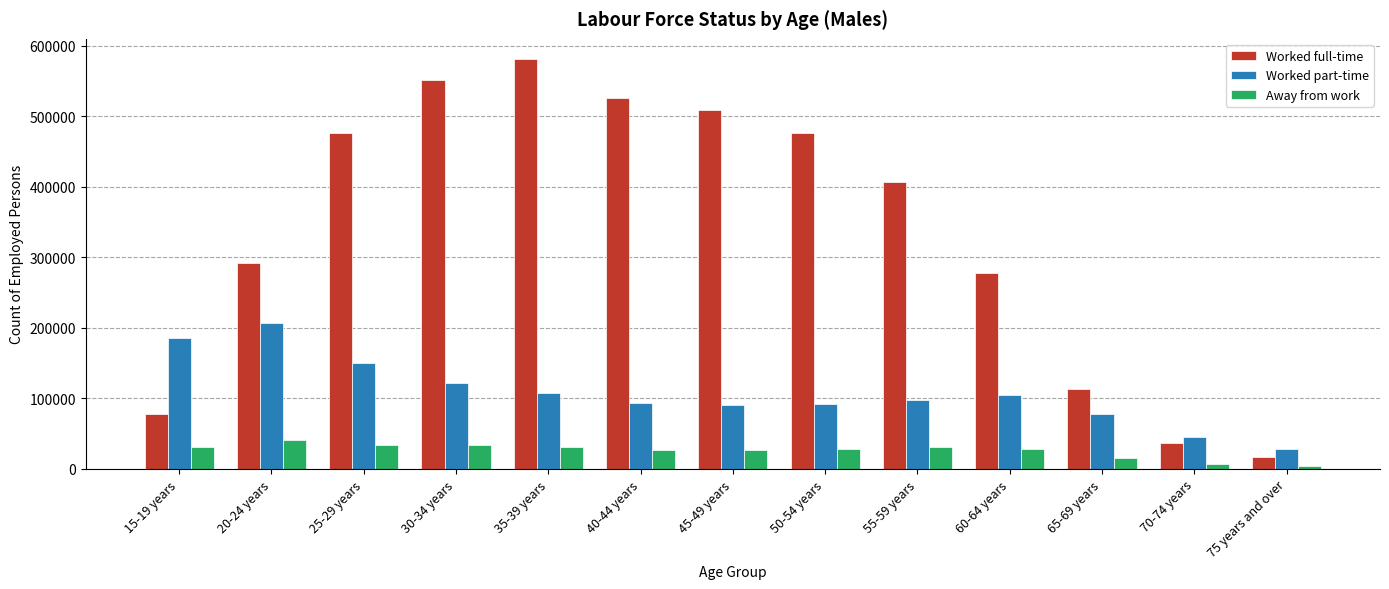

At 30-34 years, list the series in order from smallest to largest.

Away from work, Worked part-time, Worked full-time